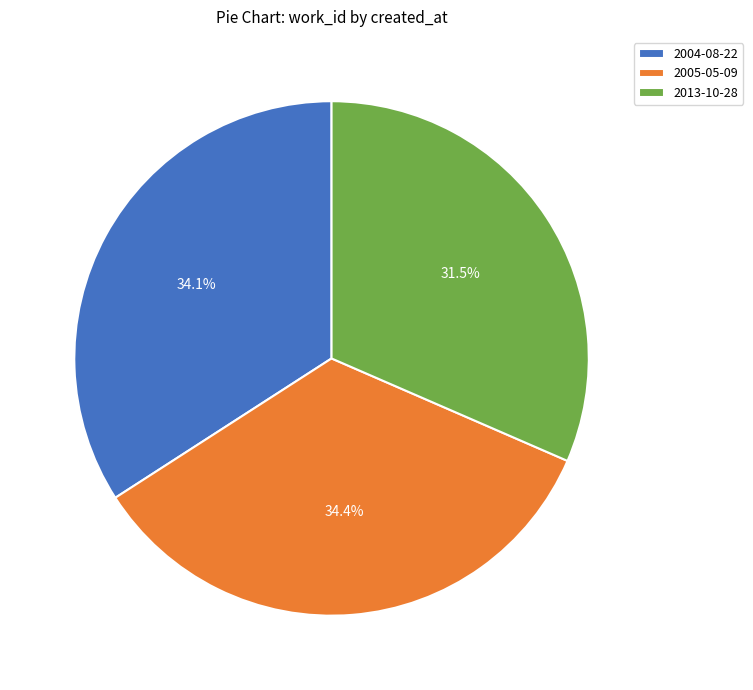

To the nearest percent, what is the average slice percentage?

33%